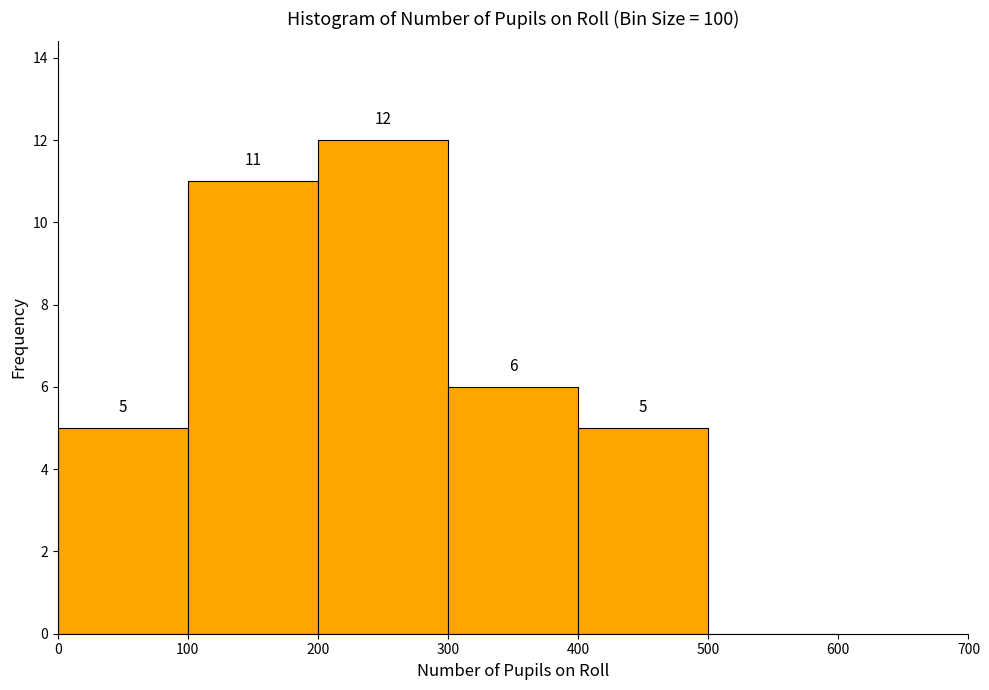

Over which range of the x-axis is the bar tallest?

200 to 300